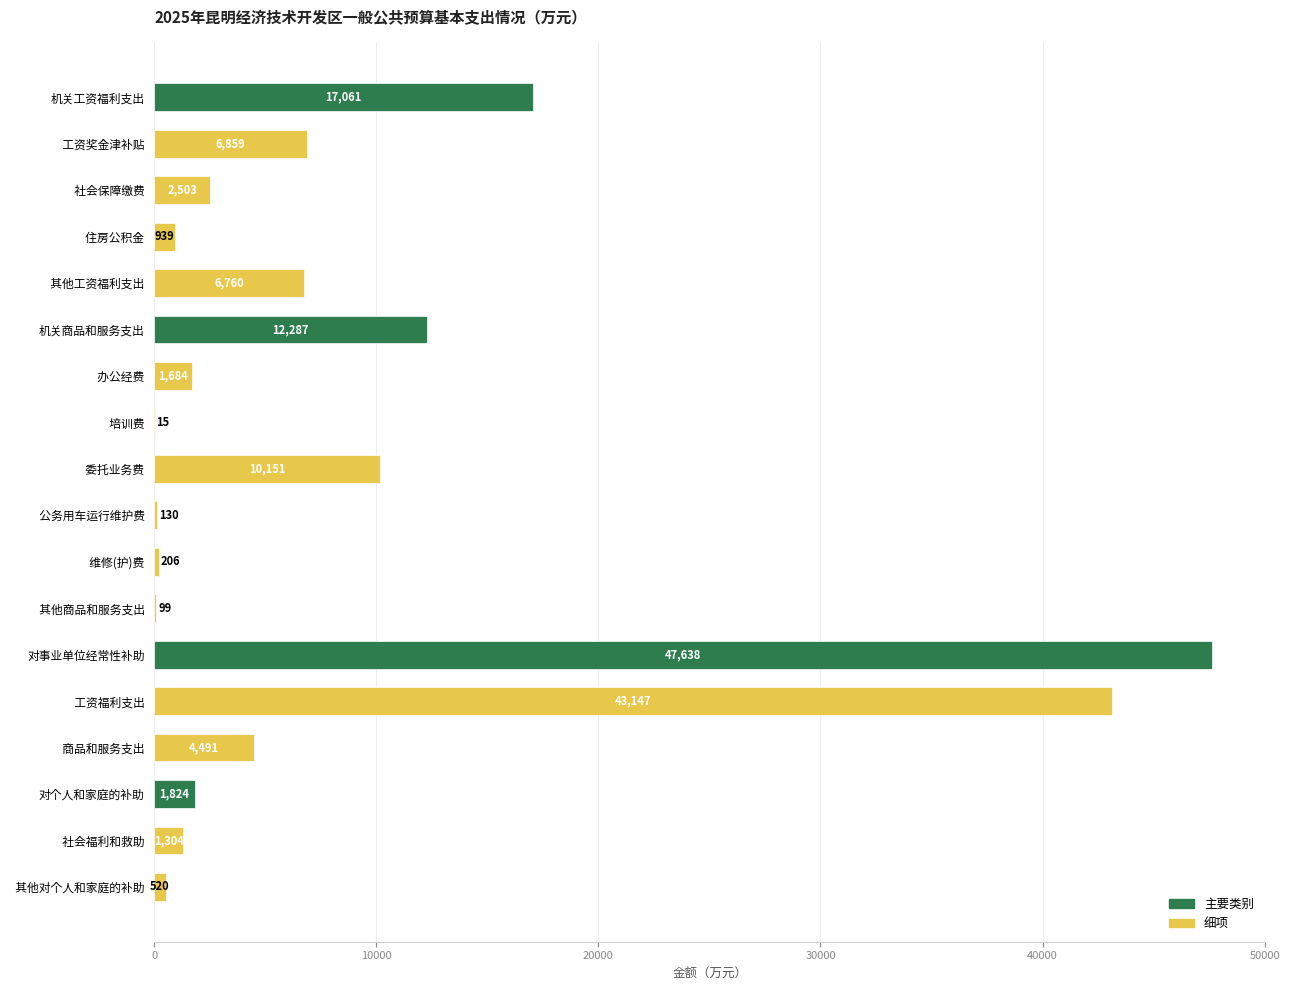

Which label corresponds to the largest value in the chart?

对事业单位经常性补助